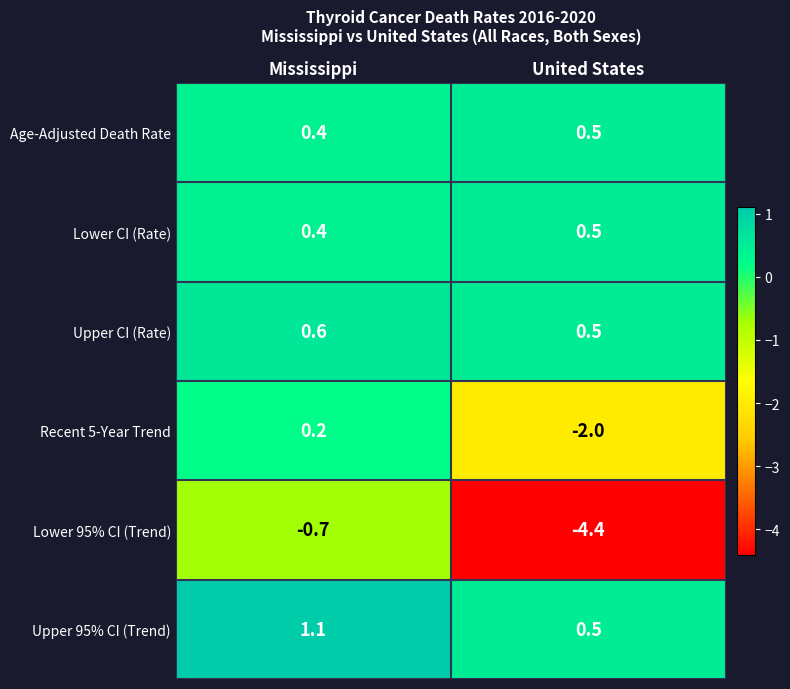

How many data points does each series have?

2